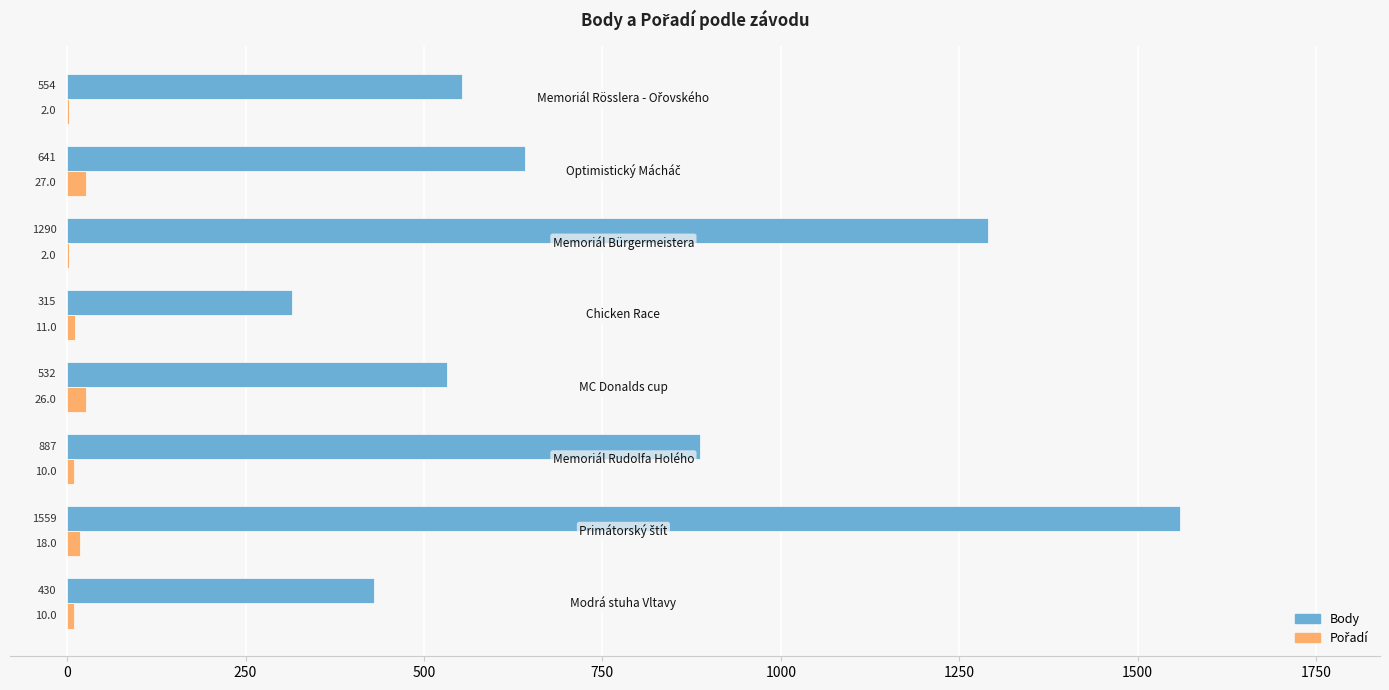

What is the sum of all Body values?

6208